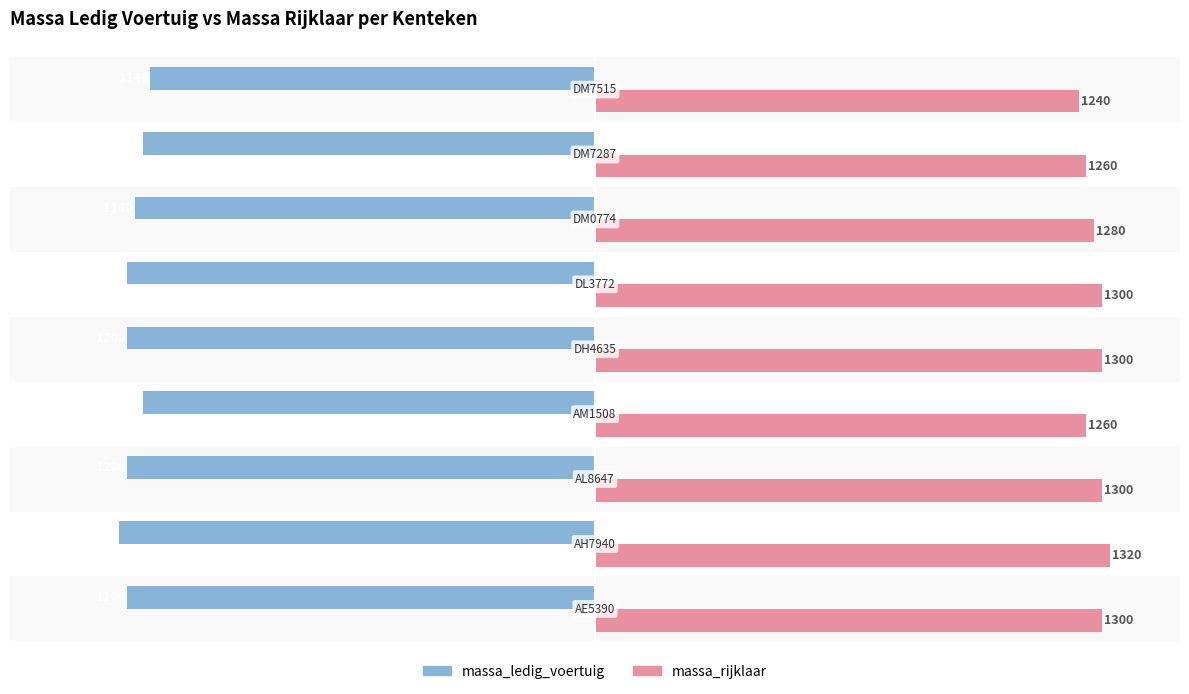

How many massa_rijklaar values are between 1260 and 1300?

7